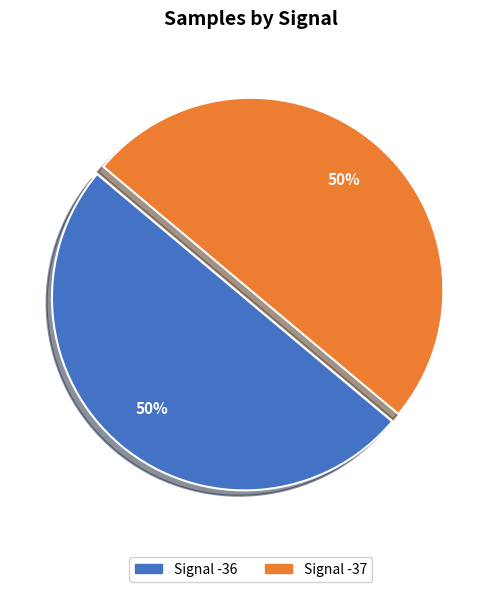

To the nearest percent, what is the combined percentage of Signal -36 and Signal -37?

100%